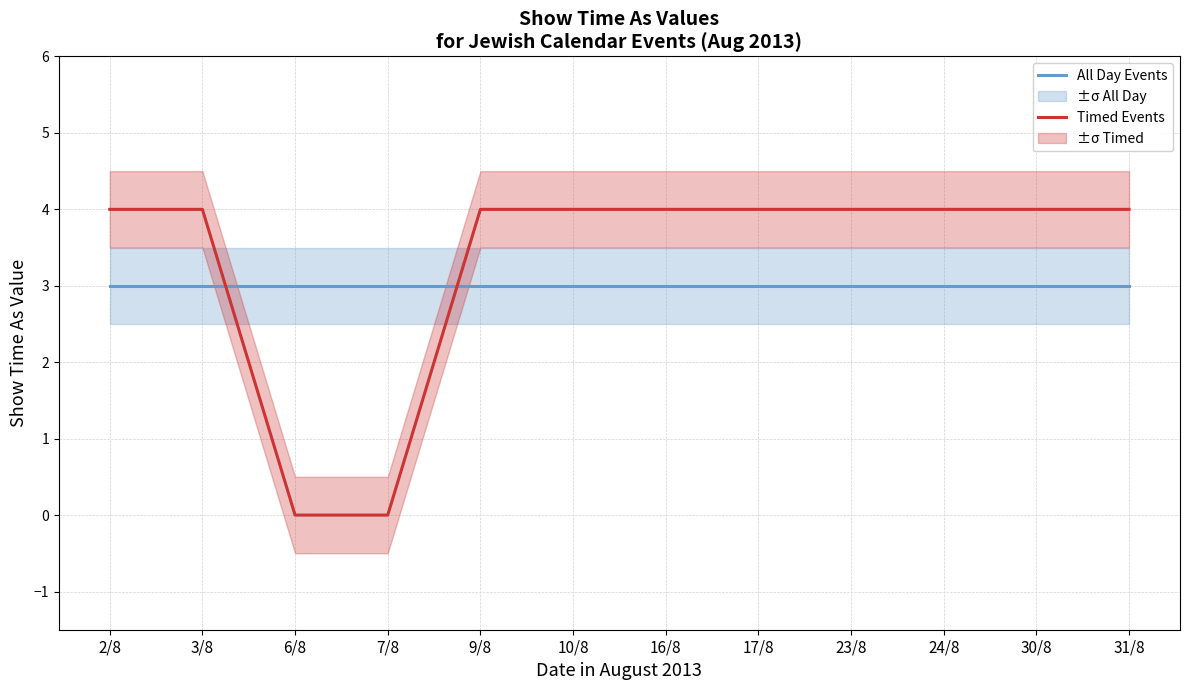

What is the value of the All Day Events point at the 3rd from the left?

3